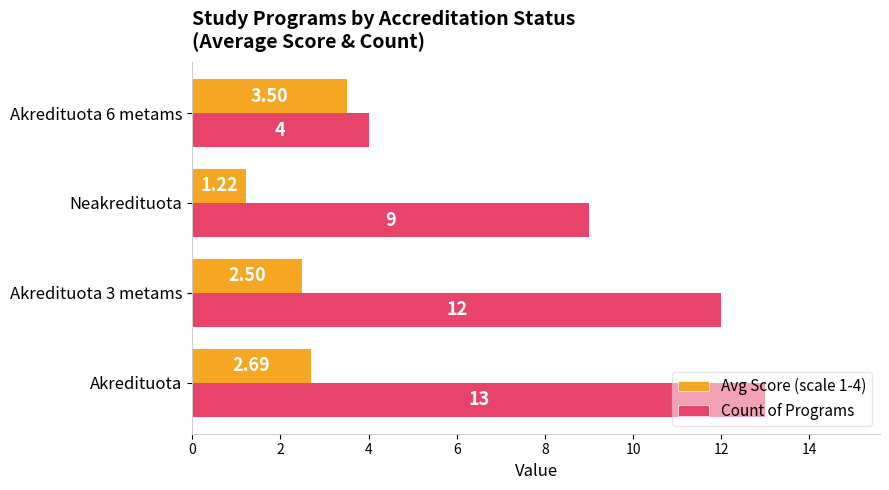

List the series in order of their peak value, lowest first.

Avg Score (scale 1-4), Count of Programs